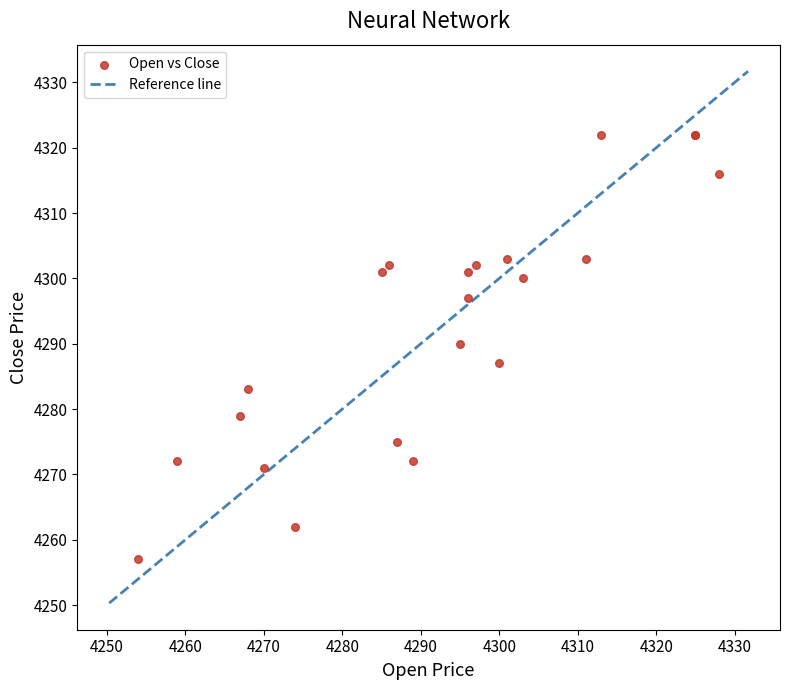

What Y value in the scatter plot is closest to 4289?

4290